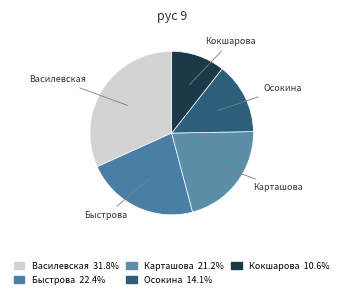

Combined, do Кокшарова and Карташова account for over 50%?

No